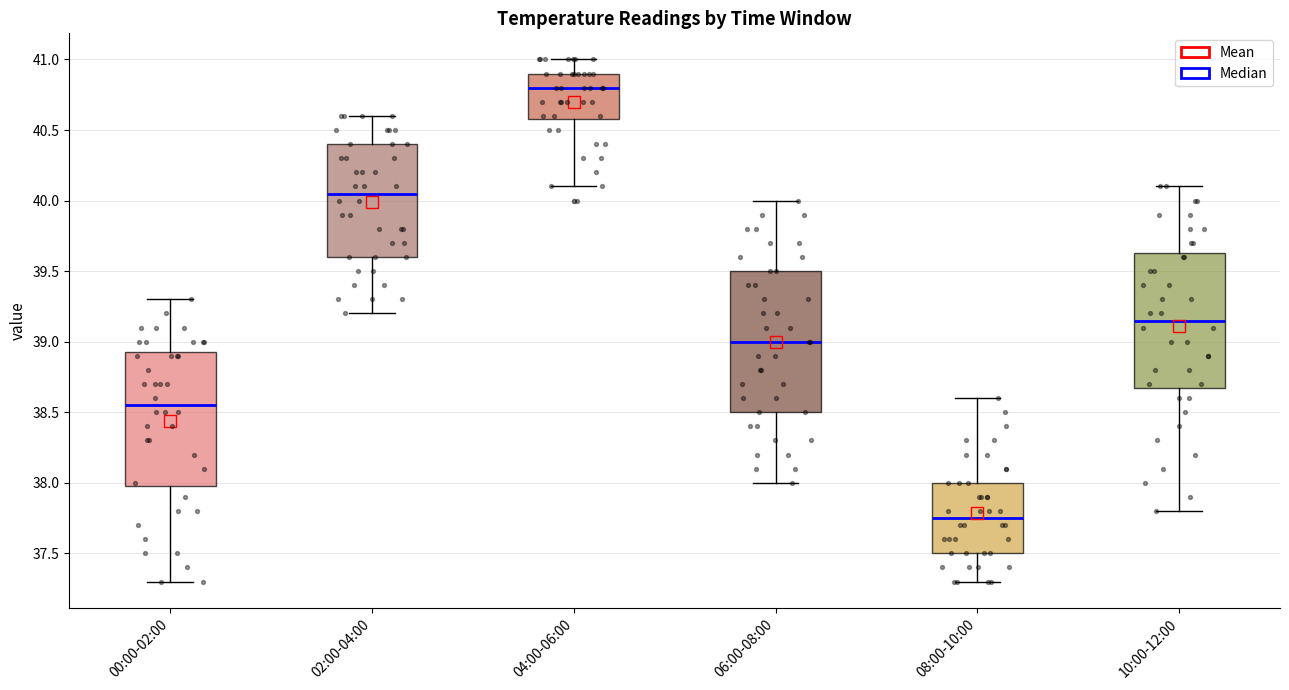

Reading left to right, transcribe this box plot: for each box, give where its median line is, the range the box spans, and where its two whiskers end, as read against the y-axis. The values are not printed on the chart, so give them approximately, as read against the axis.

00:00-02:00: median 38.55, box 38.00 to 38.95, whiskers 37.30 to 39.30
02:00-04:00: median 40.05, box 39.60 to 40.40, whiskers 39.20 to 40.60
04:00-06:00: median 40.80, box 40.60 to 40.90, whiskers 40.10 to 41.00
06:00-08:00: median 39.00, box 38.50 to 39.50, whiskers 38.00 to 40.00
08:00-10:00: median 37.75, box 37.50 to 38.00, whiskers 37.30 to 38.60
10:00-12:00: median 39.15, box 38.70 to 39.65, whiskers 37.80 to 40.10